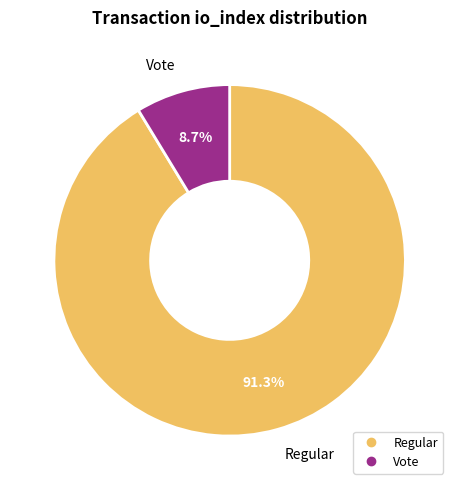

Is there any slice that represents more than half of the pie?

Yes